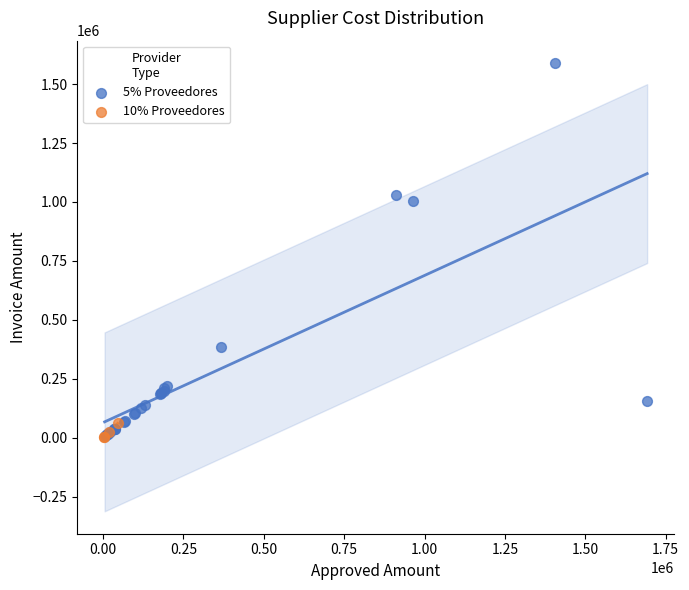

Which series contains the highest Y value?

5% Proveedores